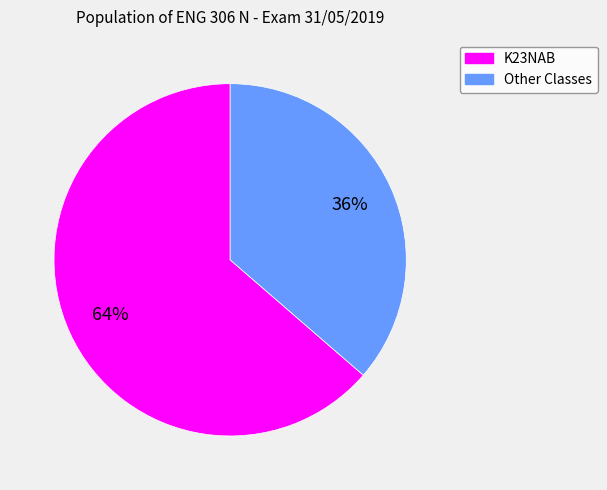

Is there any slice that represents more than half of the pie?

Yes